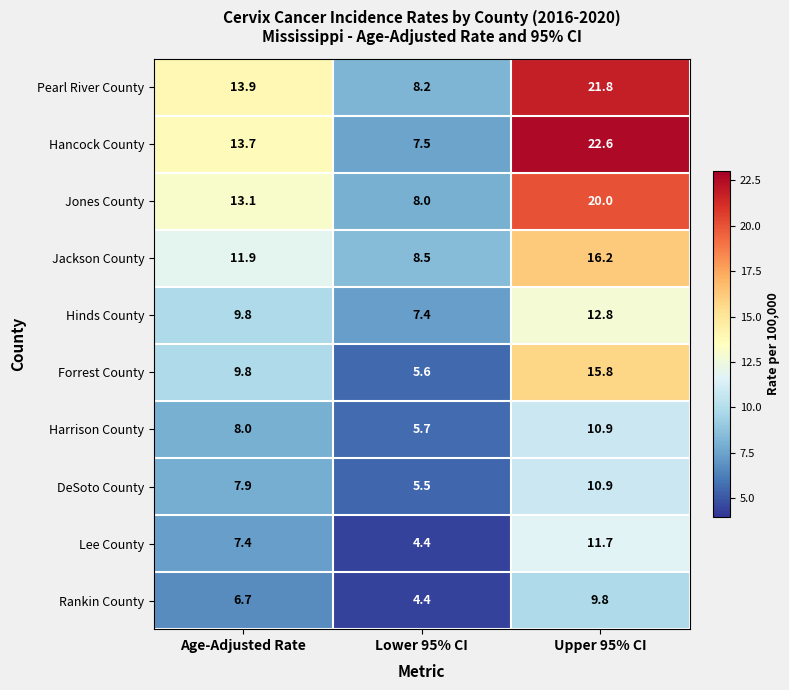

Reading left to right, extract all data points from this chart.

Pearl River County: 13.9	8.2	21.8
Hancock County: 13.7	7.5	22.6
Jones County: 13.1	8.0	20.0
Jackson County: 11.9	8.5	16.2
Hinds County: 9.8	7.4	12.8
Forrest County: 9.8	5.6	15.8
Harrison County: 8.0	5.7	10.9
DeSoto County: 7.9	5.5	10.9
Lee County: 7.4	4.4	11.7
Rankin County: 6.7	4.4	9.8